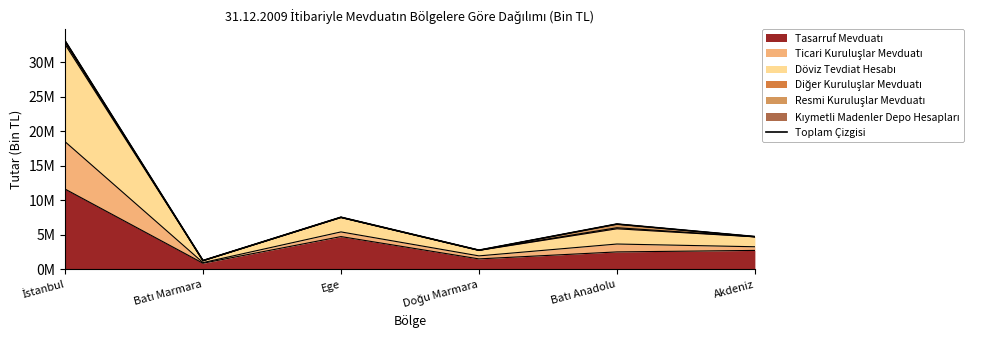

Reading left to right, list all the values displayed in this chart.

İstanbul=33131997	Batı Marmara=1292550	Ege=7569657	Doğu Marmara=2794528	Batı Anadolu=6581250	Akdeniz=4763560